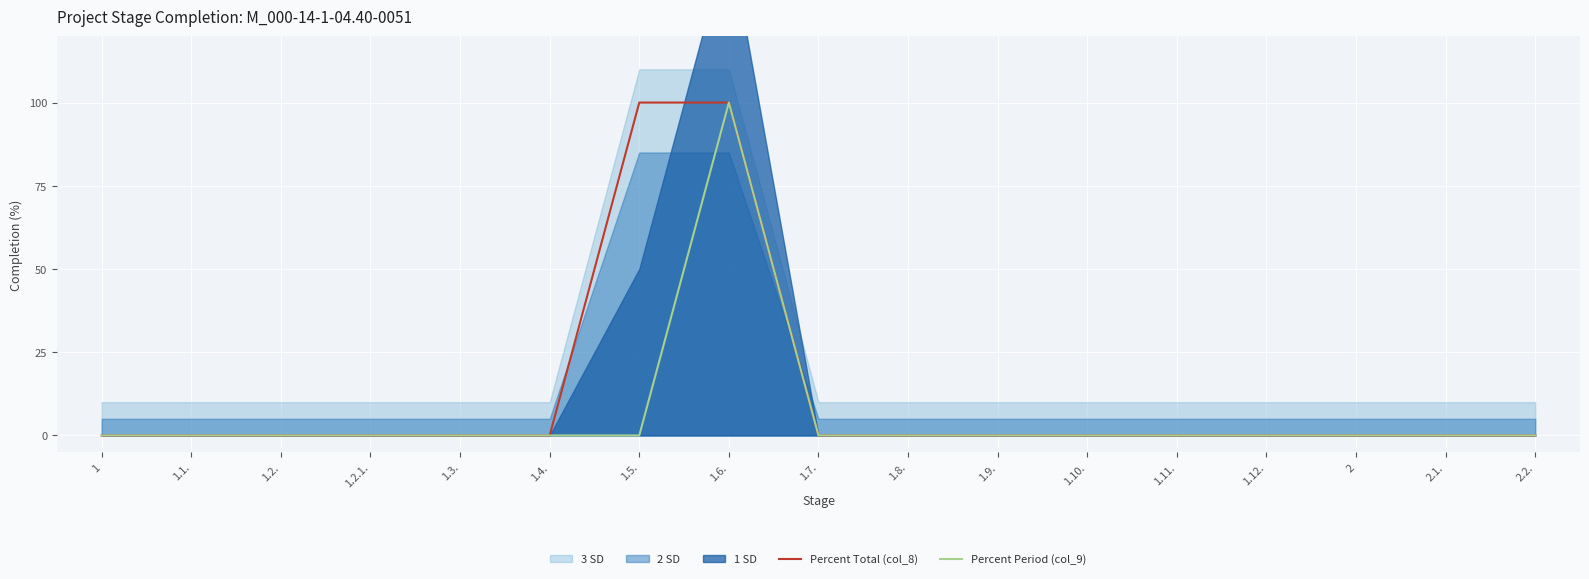

True or false: Percent Total (col_8) has more than 0 points higher than both neighbors.

False